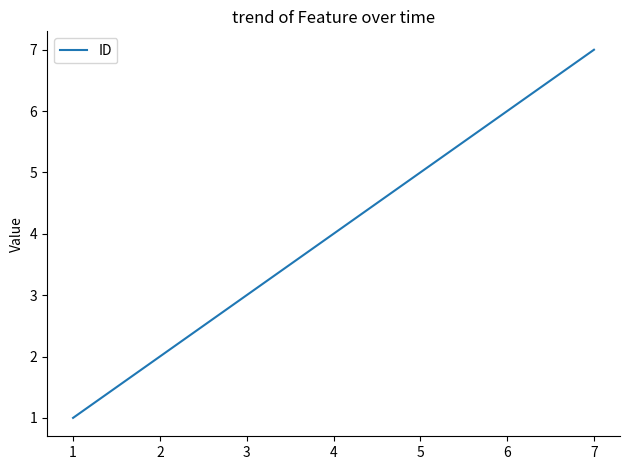

List the labels in order of value, smallest first.

1, 2, 3, 4, 5, 6, 7